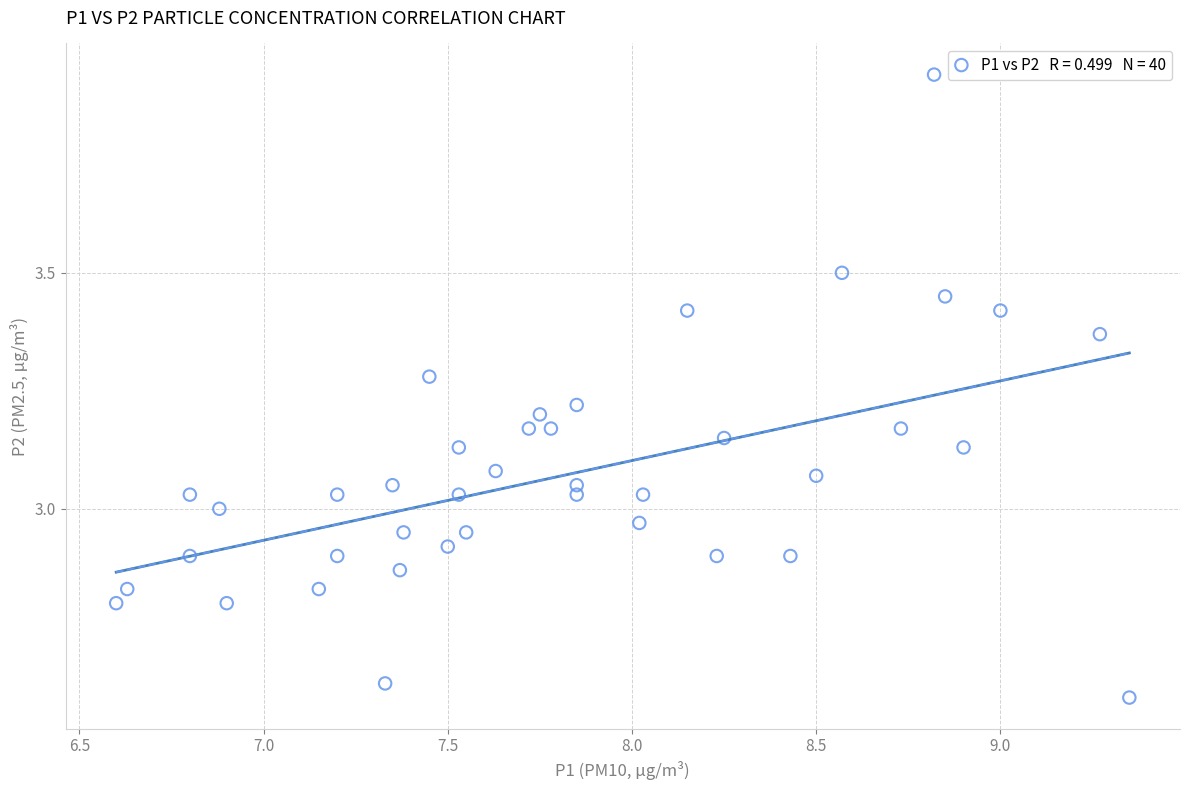

What is the range of Y values (max minus min)?

1.3